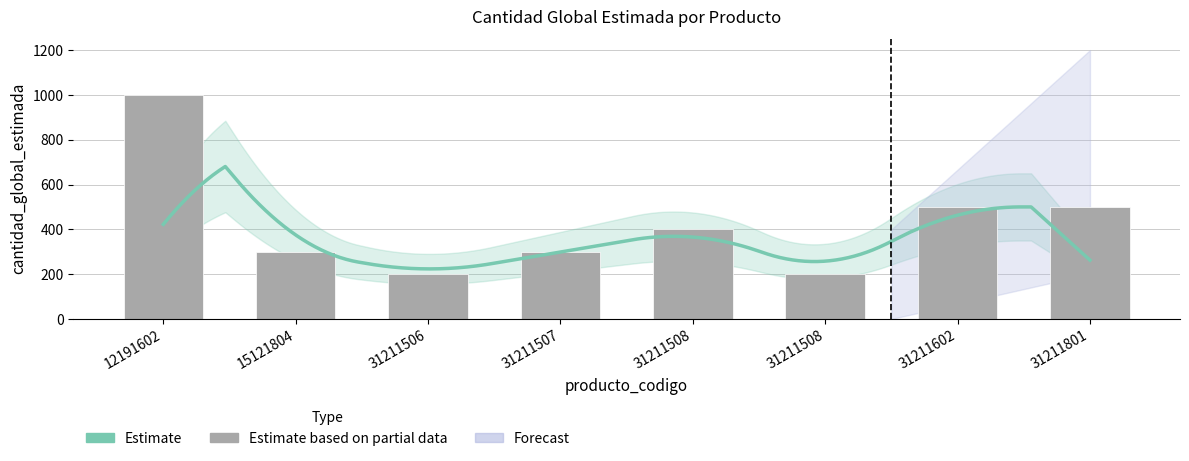

What is the difference between the maximum and minimum values?

800